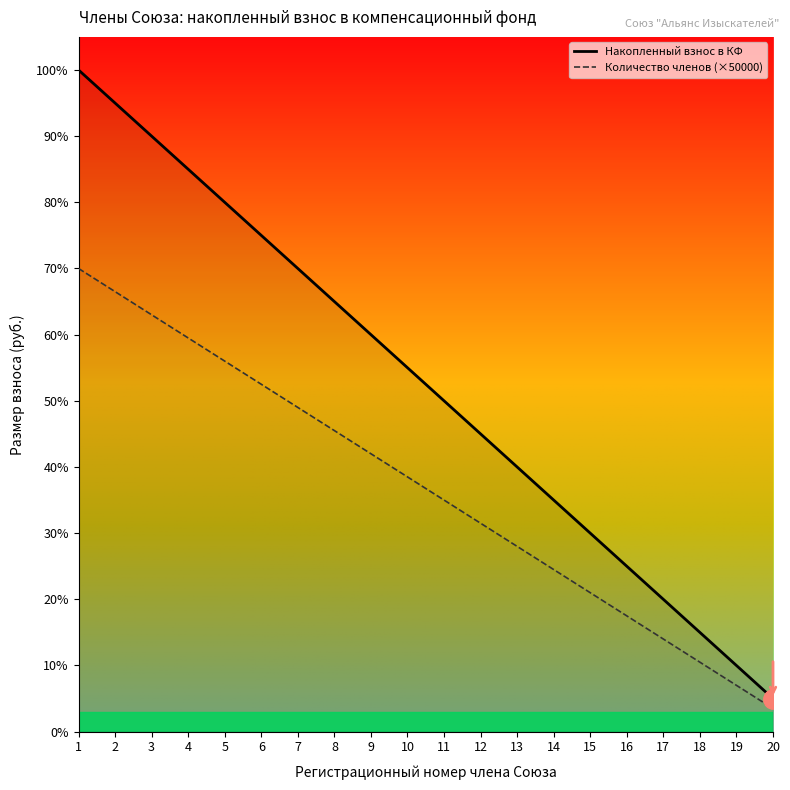

What value does the Количество членов (×50000) series have at 3?

630000.0